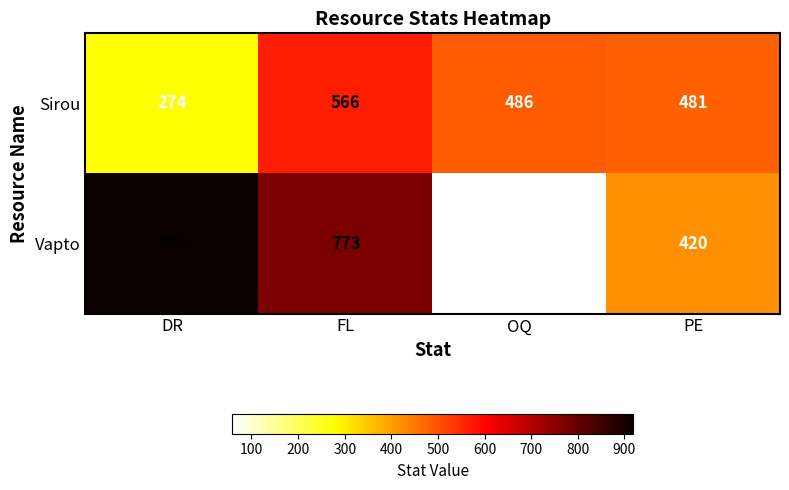

Which category has the highest value in the Sirou series?

FL